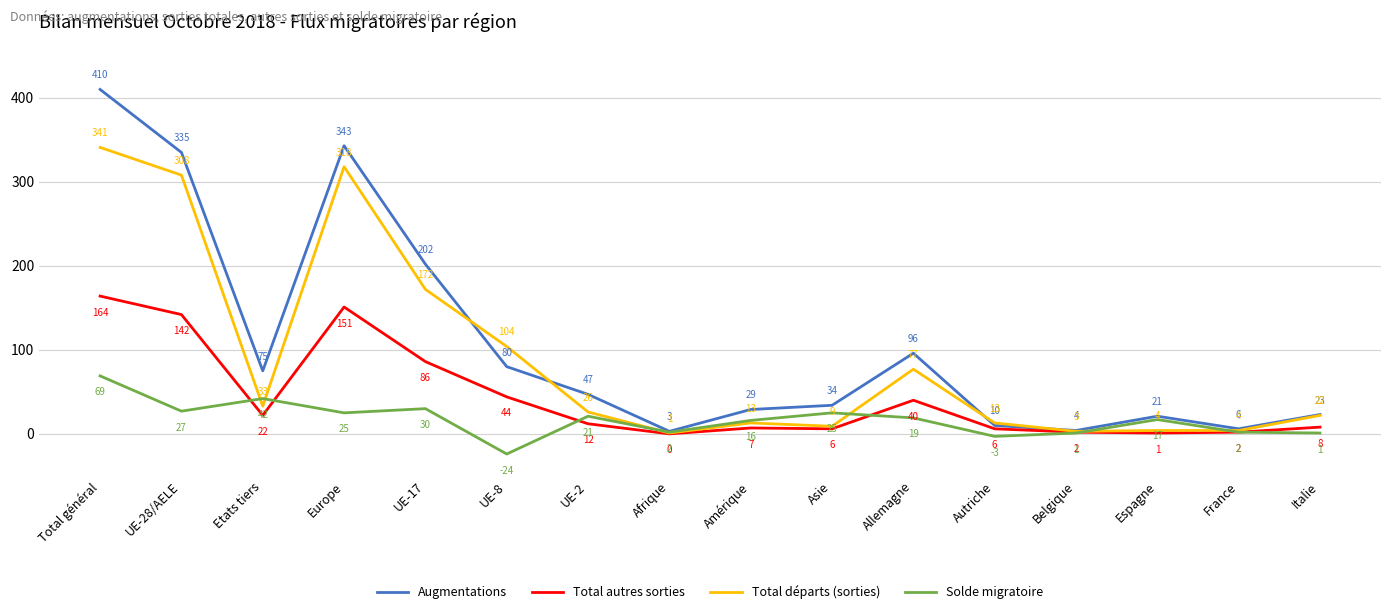

What position from the right is Europe?

13